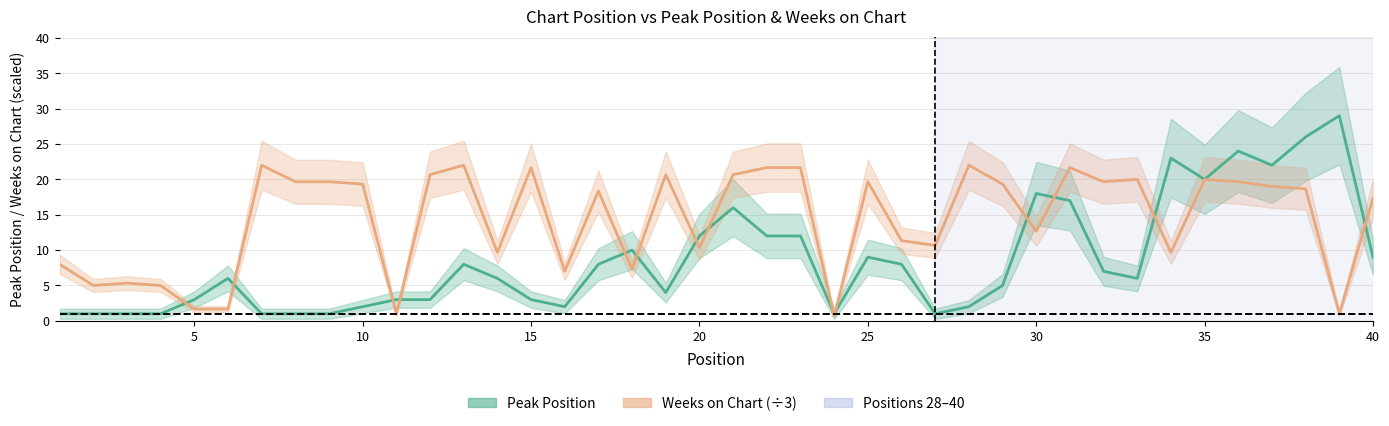

True or false: Weeks on Chart has more than 1 interior local peaks.

True